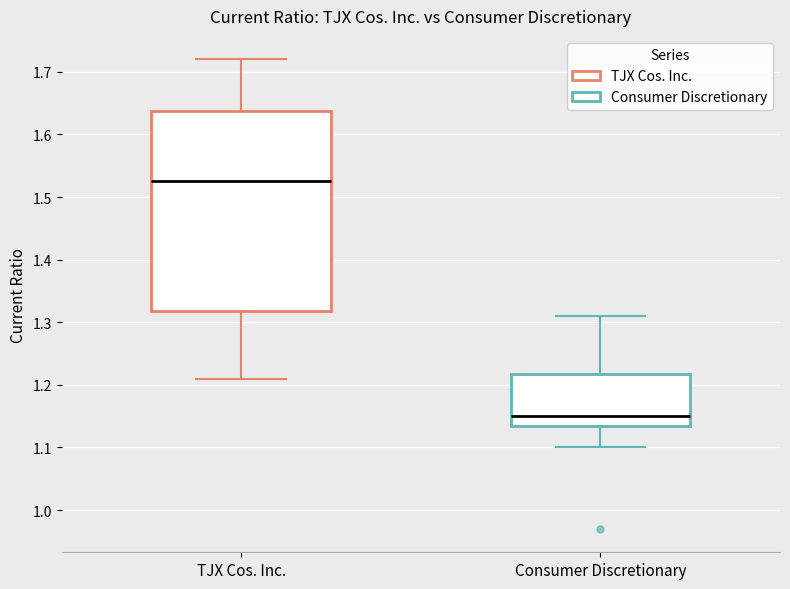

Where is the lower edge of the box for TJX Cos. Inc. on the y-axis? The values are not printed on the chart, so give them approximately, as read against the axis.

1.32